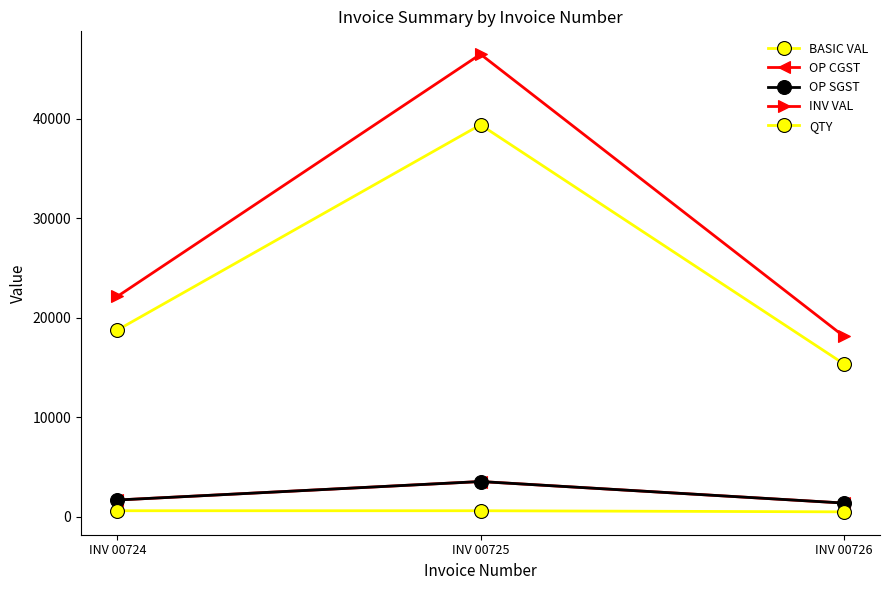

Does the chart have visible grid lines?

No